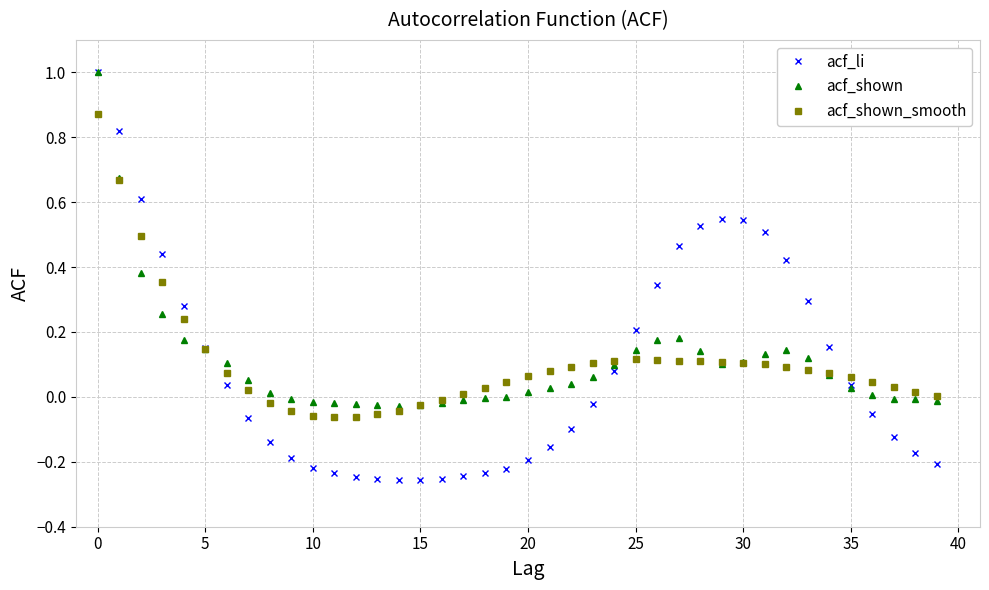

True or false: acf_shown has more than 1 points higher than both neighbors.

True